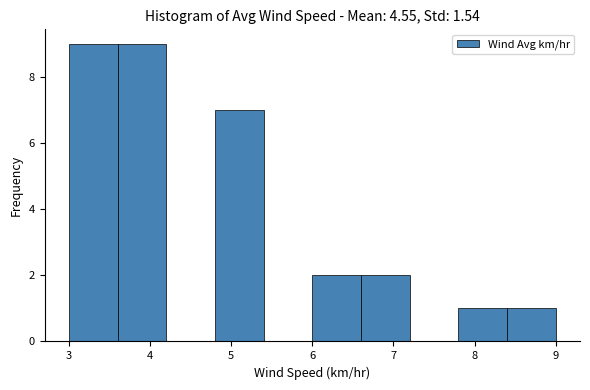

What is the height of the bar covering 3.0 to 3.6 on the x-axis? The values are not printed on the chart, so give them approximately, as read against the axis.

9